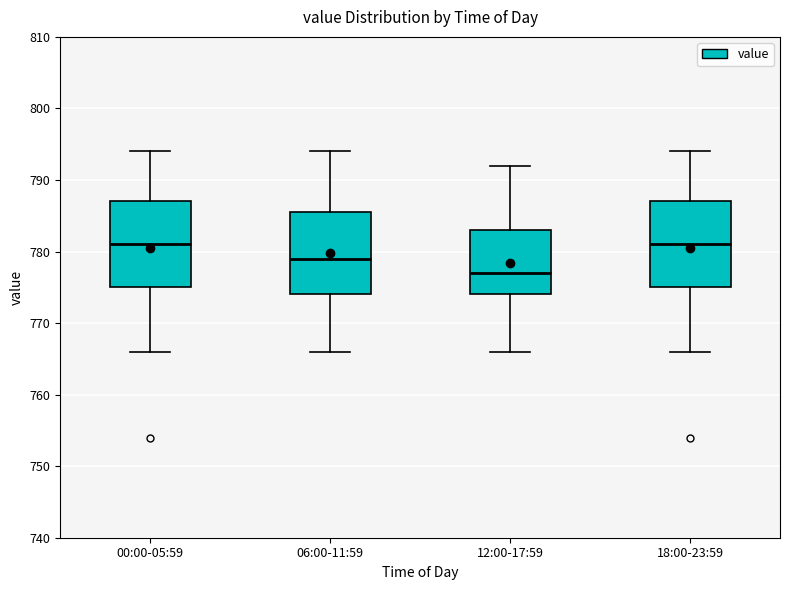

Reading left to right, transcribe this box plot: for each box, give where its median line is, the range the box spans, and where its two whiskers end, as read against the y-axis. The values are not printed on the chart, so give them approximately, as read against the axis.

00:00-05:59: median 781, box 775 to 787, whiskers 766 to 794
06:00-11:59: median 779, box 774 to 786, whiskers 766 to 794
12:00-17:59: median 777, box 774 to 783, whiskers 766 to 792
18:00-23:59: median 781, box 775 to 787, whiskers 766 to 794